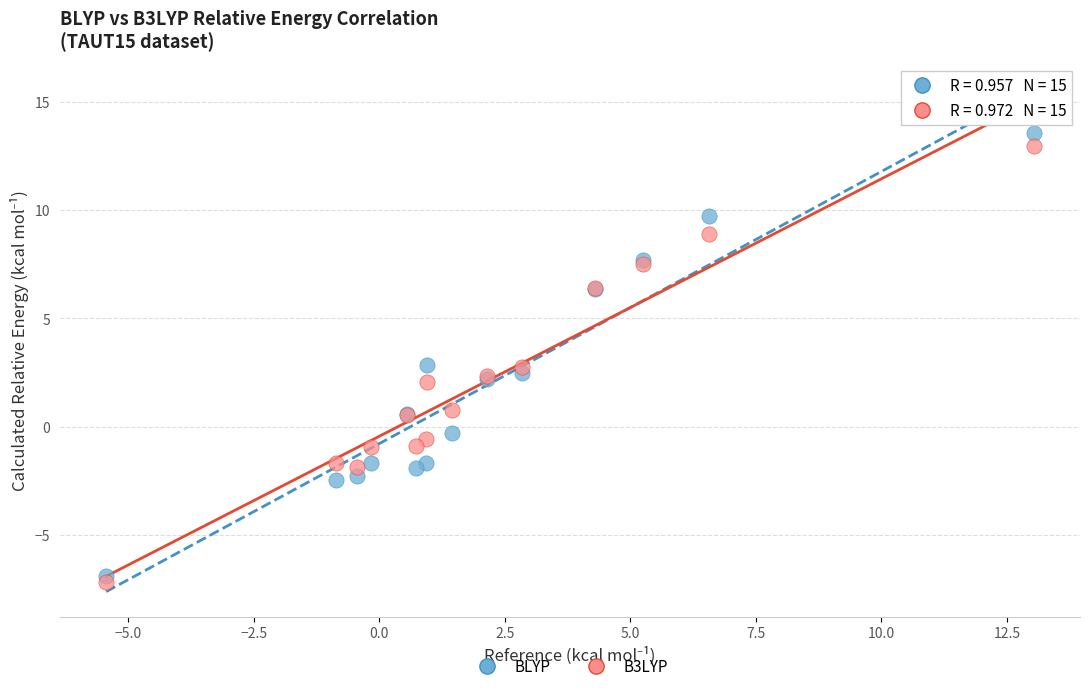

What is the X range (max minus min) for the scatter plot?

18.5